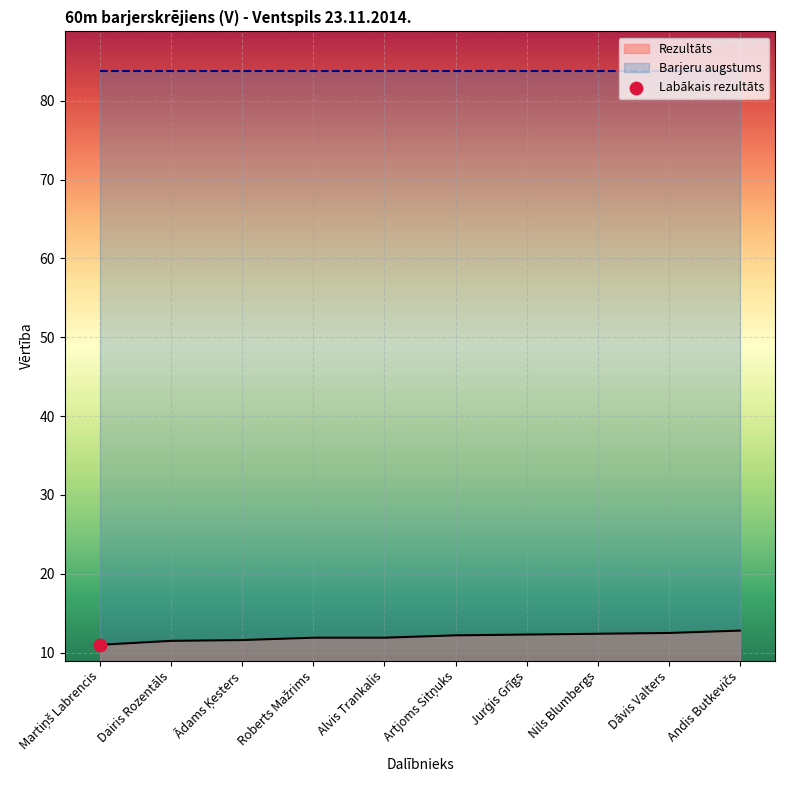

What is the change in value from Martiņš Labrencis to Jurģis Grīgs?

+1.3